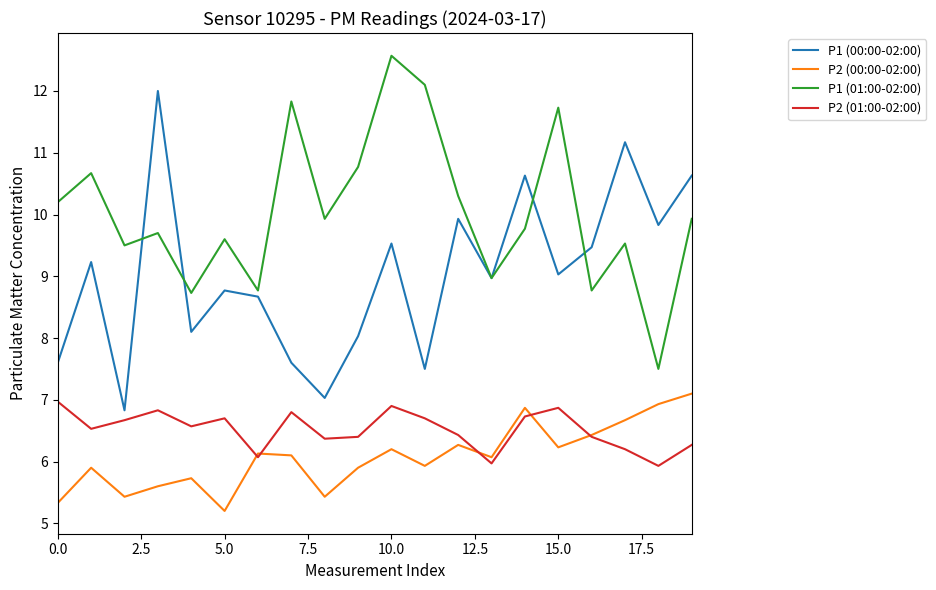

True or false: P2 (01:00-02:00) and P1 (01:00-02:00) intersect in this chart.

False